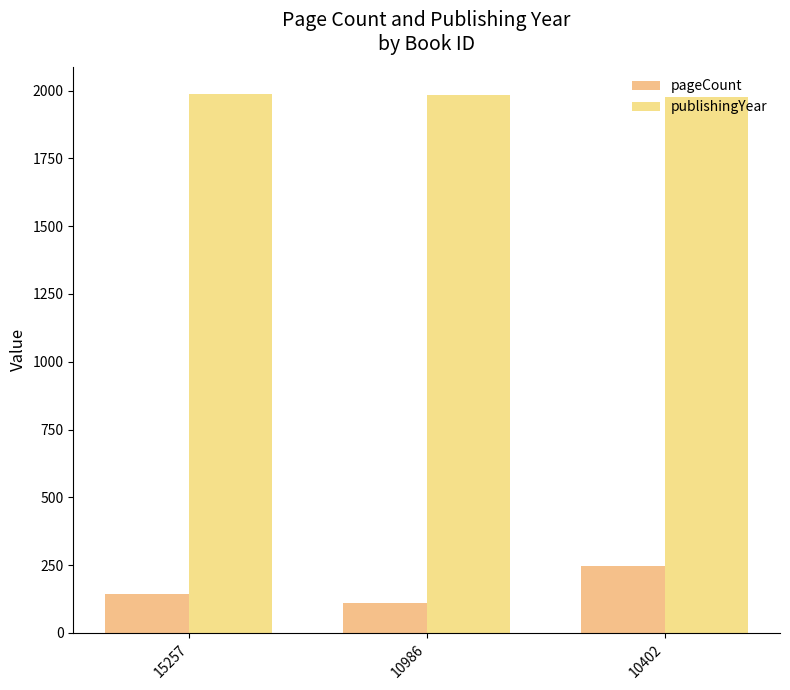

What is the spread (max minus min) of values at 10986?

1872